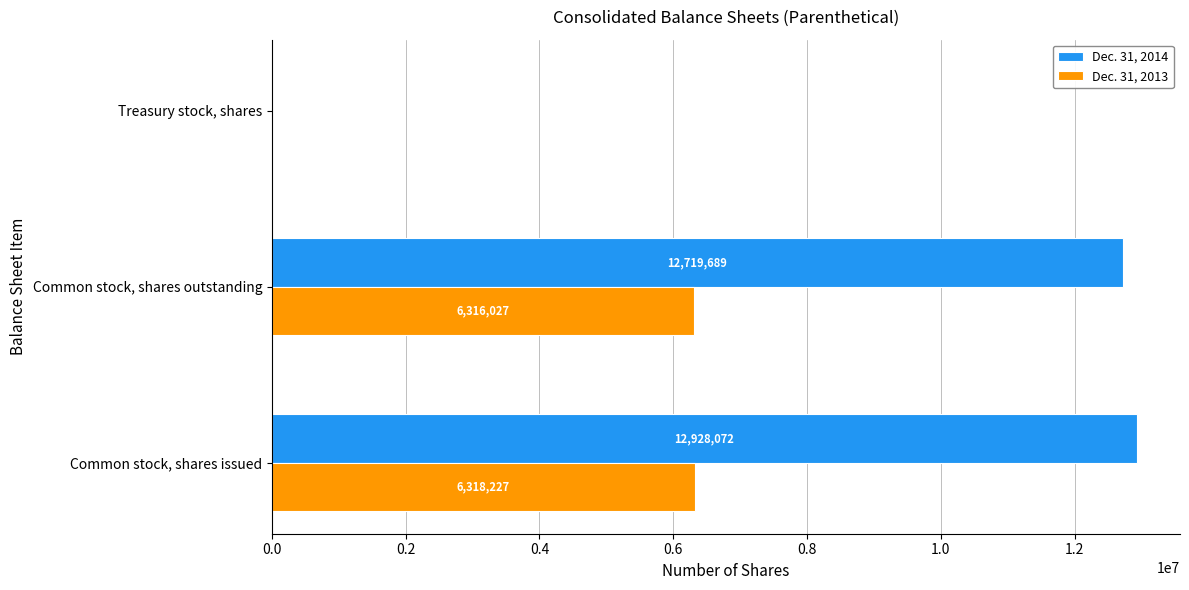

What is the sum of all Dec. 31, 2013 values?

12636454